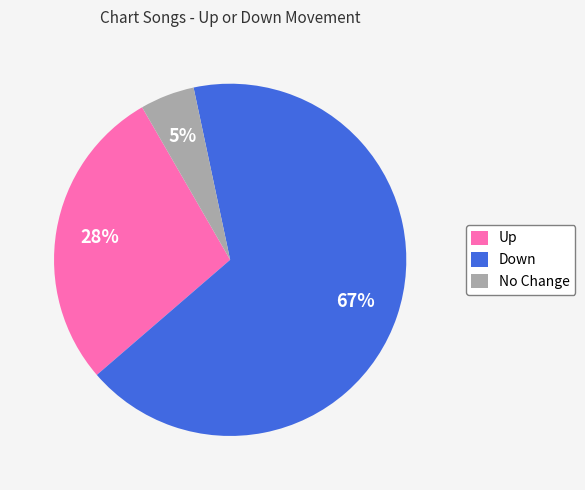

To the nearest percent, what is the combined percentage of No Change and Down?

72%